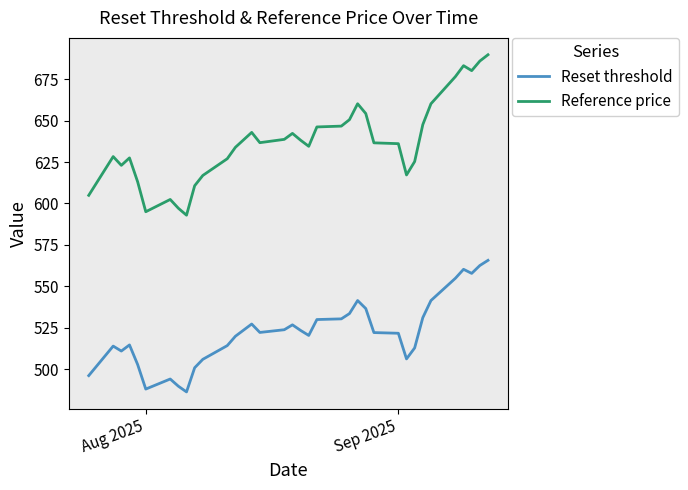

True or false: Reset threshold and Reference price intersect in this chart.

False